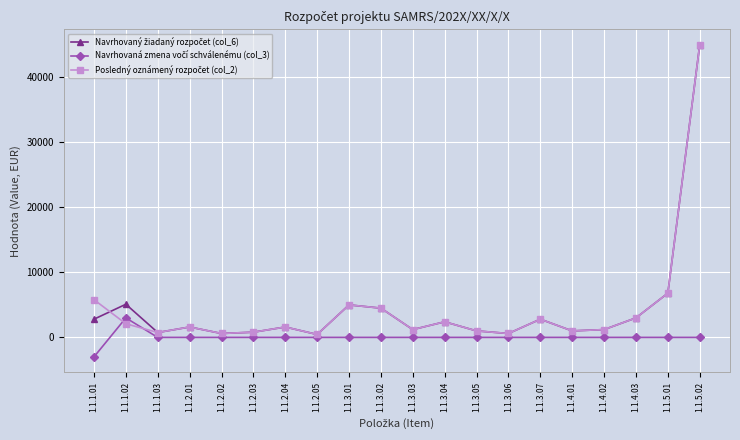

How many data points does each series have?

20